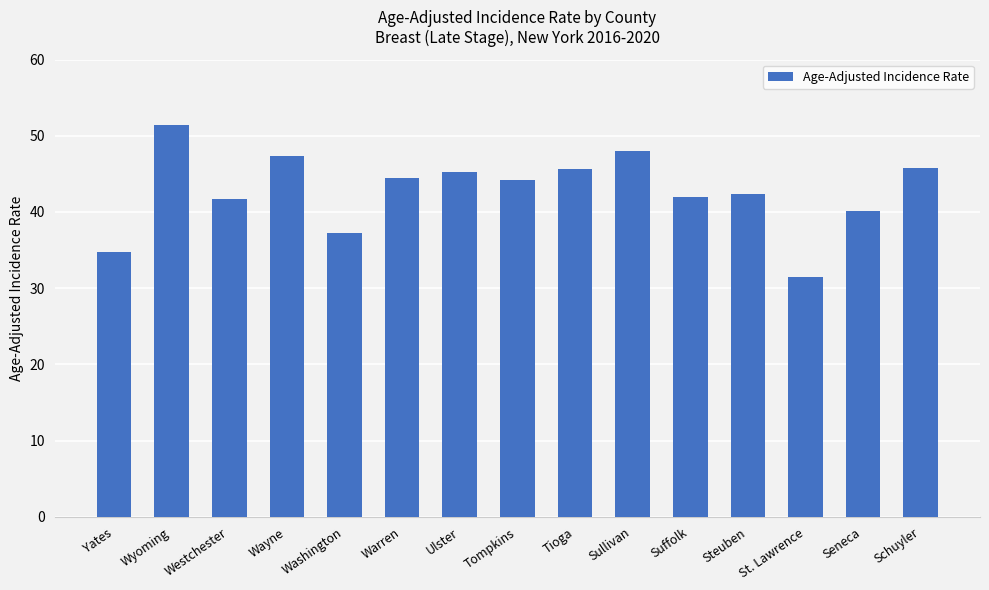

Read the value at Washington.

37.2